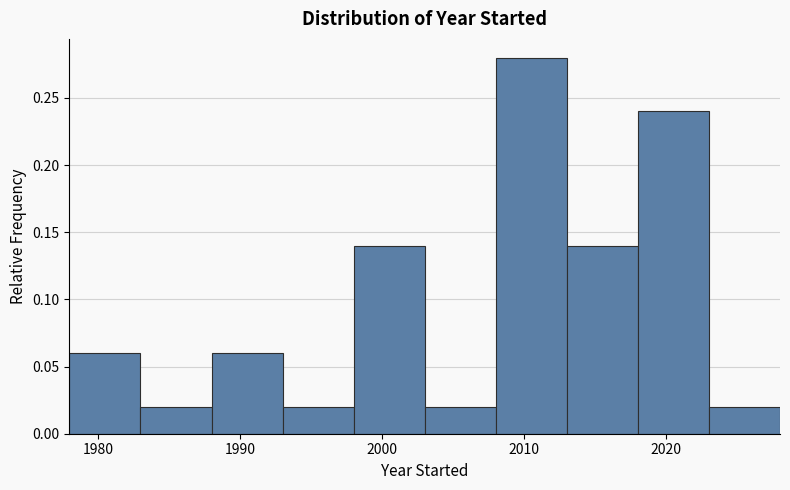

Reading left to right, list every bar in this chart as the range it spans on the x-axis followed by its height. The values are not printed on the chart, so give them approximately, as read against the axis.

1978 to 1983: 0.06
1983 to 1988: 0.02
1988 to 1993: 0.06
1993 to 1998: 0.02
1998 to 2003: 0.14
2003 to 2008: 0.02
2008 to 2013: 0.28
2013 to 2018: 0.14
2018 to 2023: 0.24
2023 to 2028: 0.02